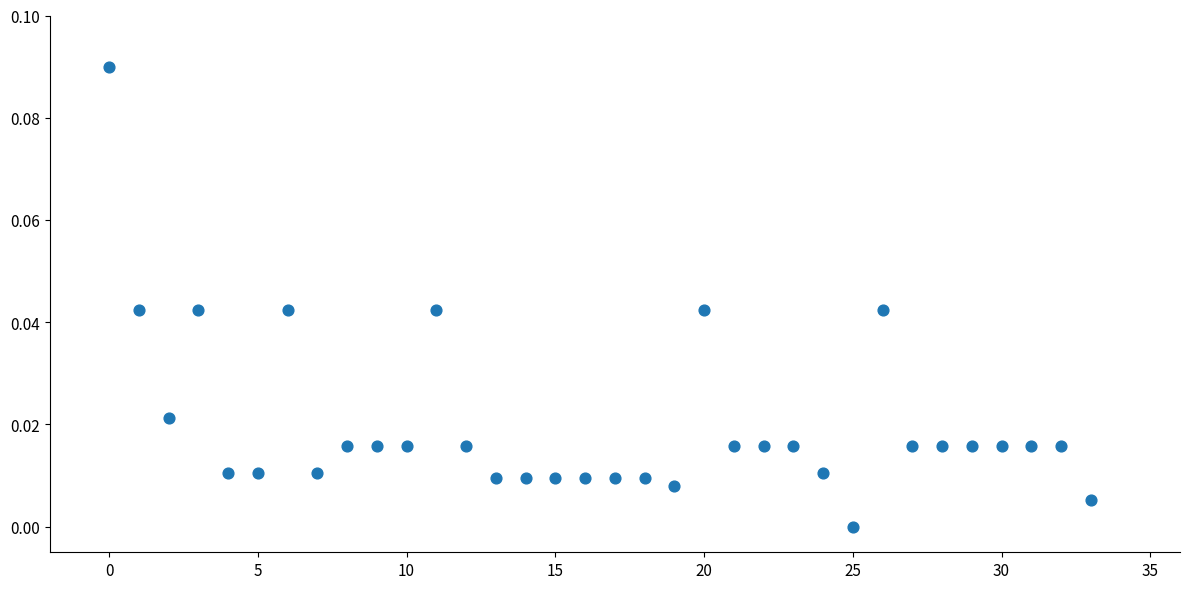

Count the number of points in this scatter plot.

34